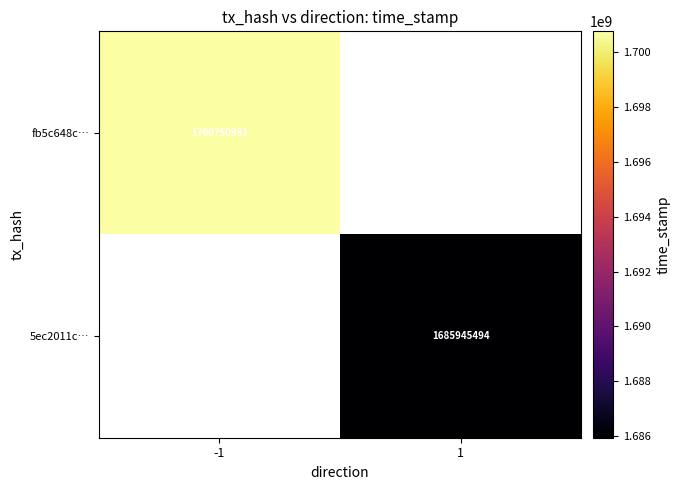

The value of 5ec2011c… at 1 is 2984086759. True or false?

False